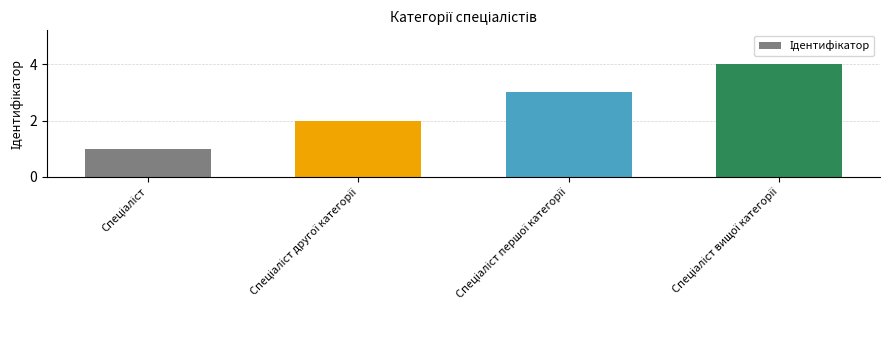

What is the value of the 3rd bar from the left?

3